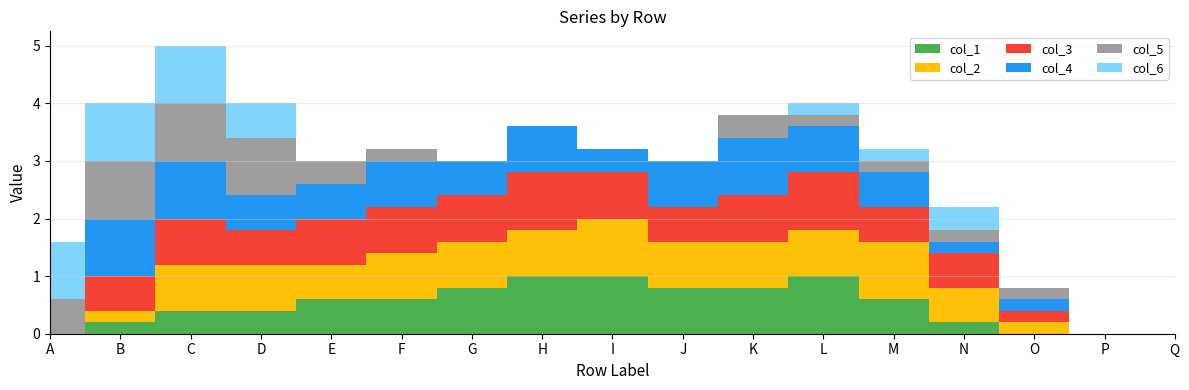

Reading left to right, transcribe all the data shown in this chart.

col_1: 0.0	0.2	0.4	0.4	0.6	0.6	0.8	1.0	1.0	0.8	0.8	1.0	0.6	0.2	0.0	0.0	0.0
col_2: 0.0	0.2	0.8	0.8	0.6	0.8	0.8	0.8	1.0	0.8	0.8	0.8	1.0	0.6	0.2	0.0	0.0
col_3: 0.0	0.6	0.8	0.6	0.8	0.8	0.8	1.0	0.8	0.6	0.8	1.0	0.6	0.6	0.2	0.0	0.0
col_4: 0.0	1.0	1.0	0.6	0.6	0.8	0.6	0.8	0.4	0.8	1.0	0.8	0.6	0.2	0.2	0.0	0.0
col_5: 0.6	1.0	1.0	1.0	0.4	0.2	0.0	0.0	0.0	0.0	0.4	0.2	0.2	0.2	0.2	0.0	0.0
col_6: 1.0	1.0	1.0	0.6	0.0	0.0	0.0	0.0	0.0	0.0	0.0	0.2	0.2	0.4	0.0	0.0	0.0